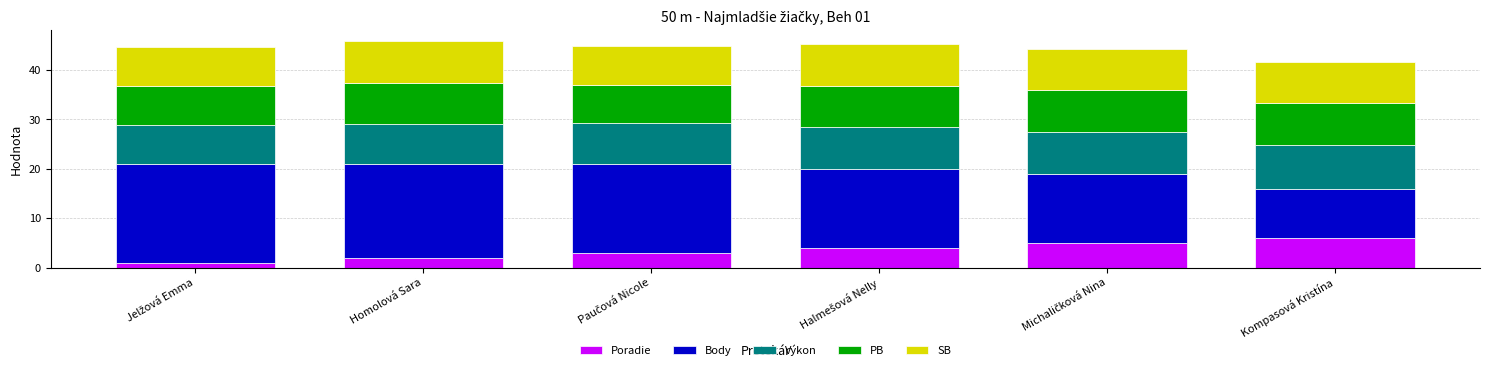

What is the total value across all series at Homolová Sara?

45.8